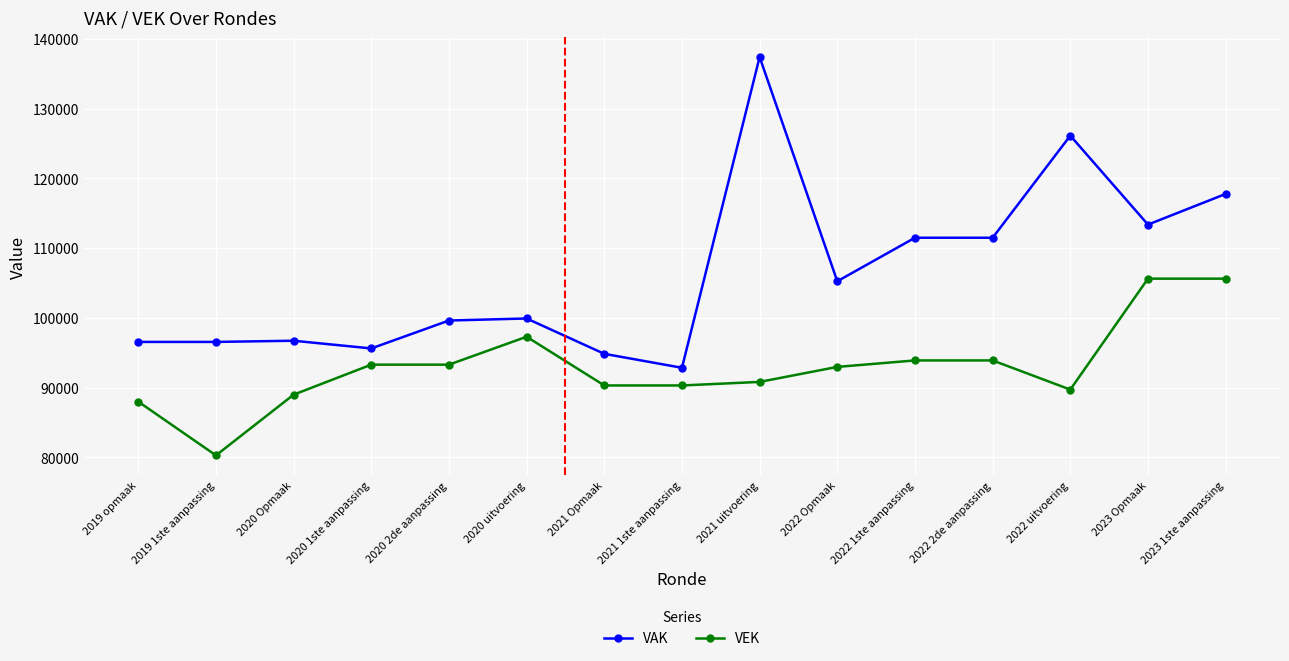

At 2022 uitvoering, list the series in order from largest to smallest.

VAK, VEK